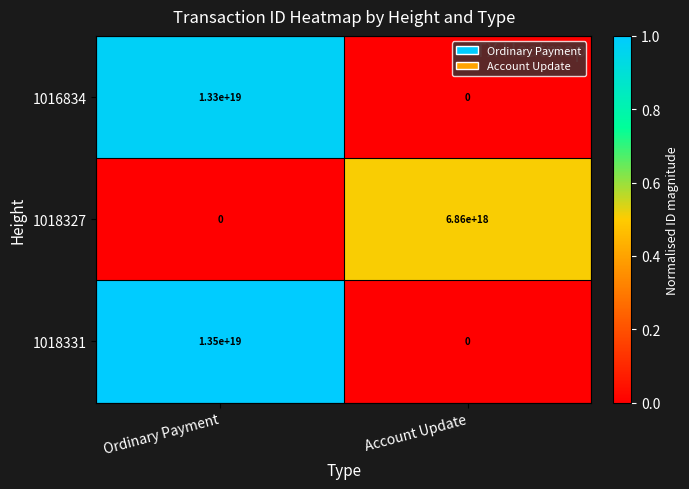

Which series has the largest total across all categories?

1018331